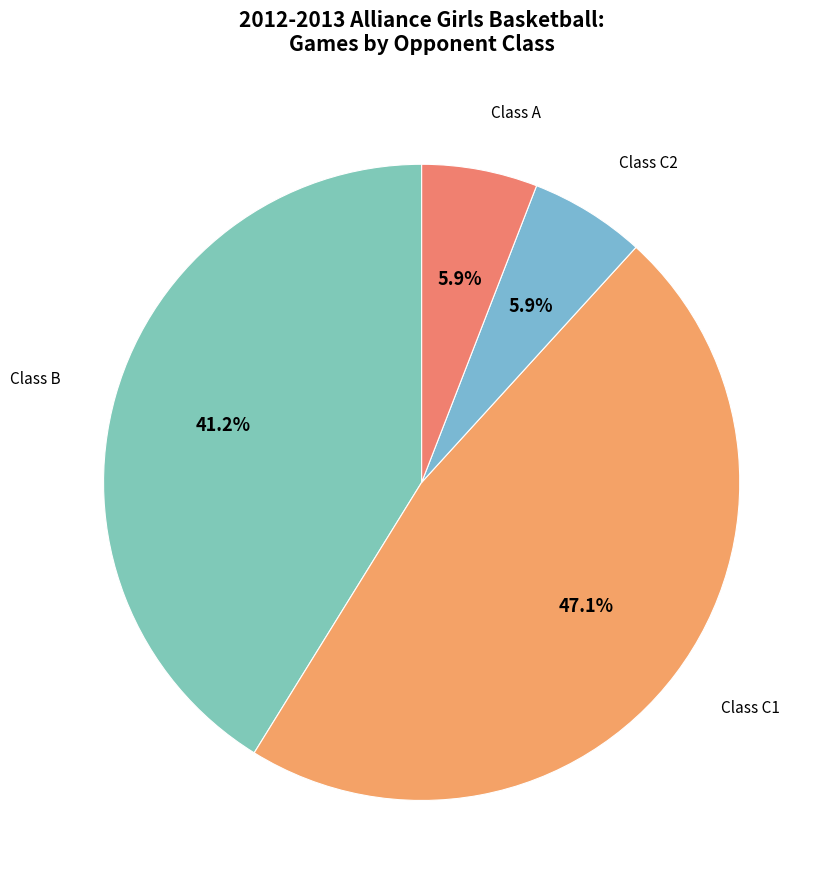

How many segments does this pie chart have?

4